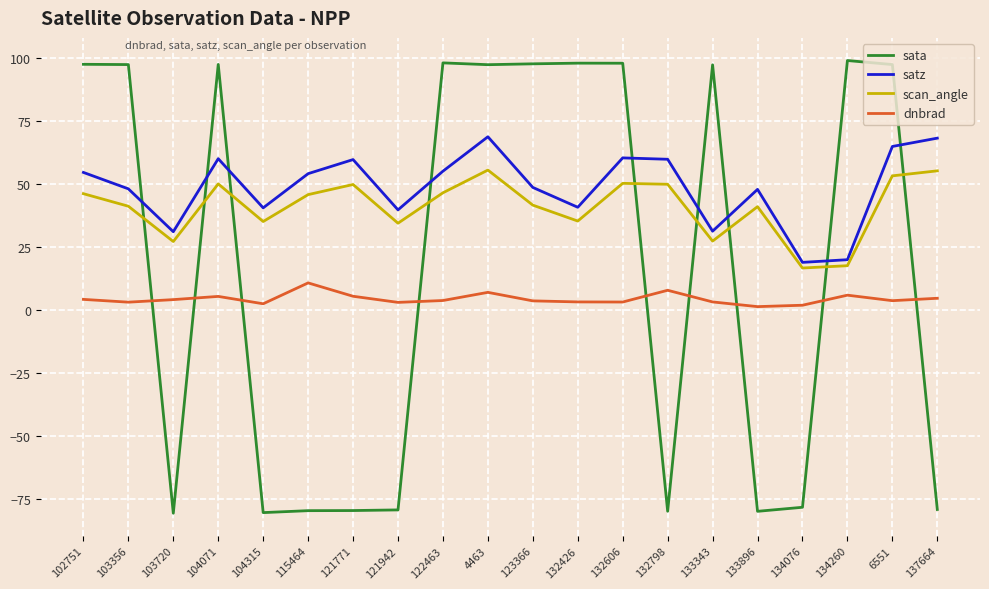

List the series in order of their overall mean, highest first.

satz, scan_angle, sata, dnbrad